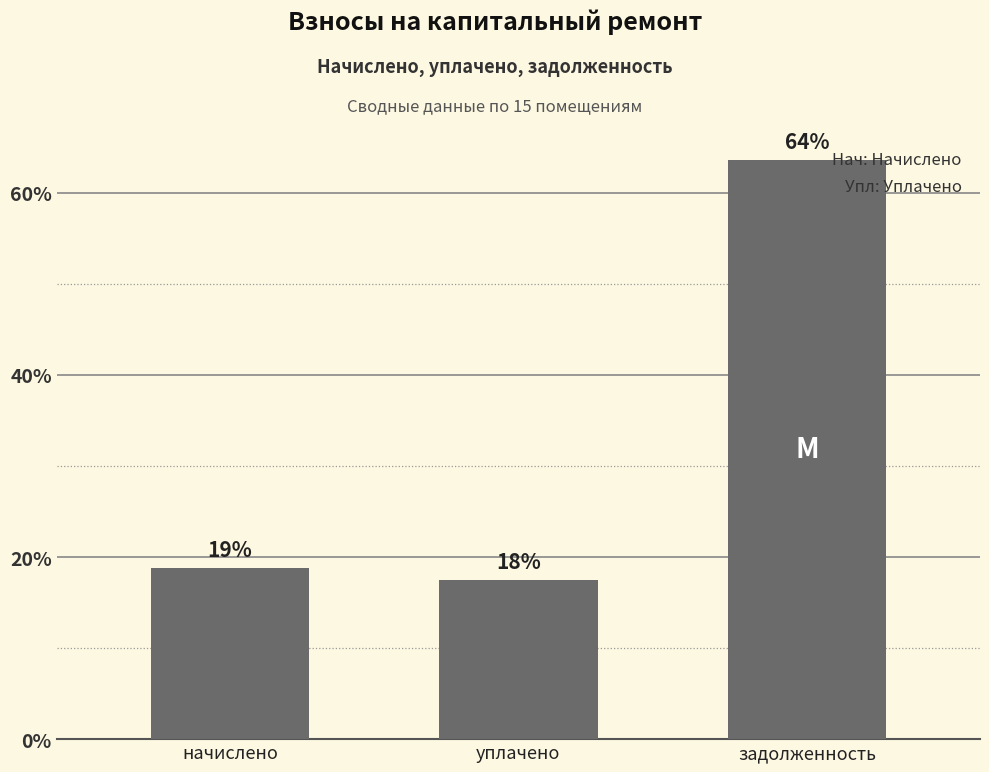

At which category does the chart reach its peak across all series?

задолженность